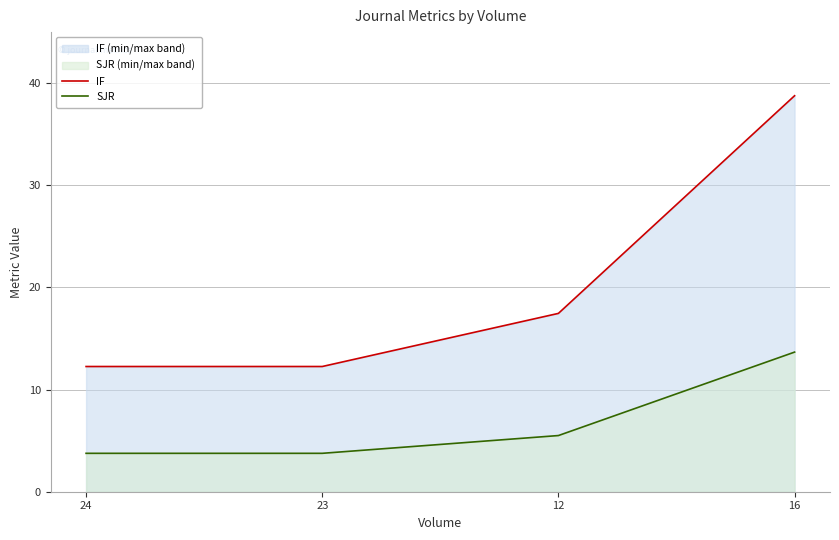

Rank the series at 16 from highest to lowest value.

IF, SJR